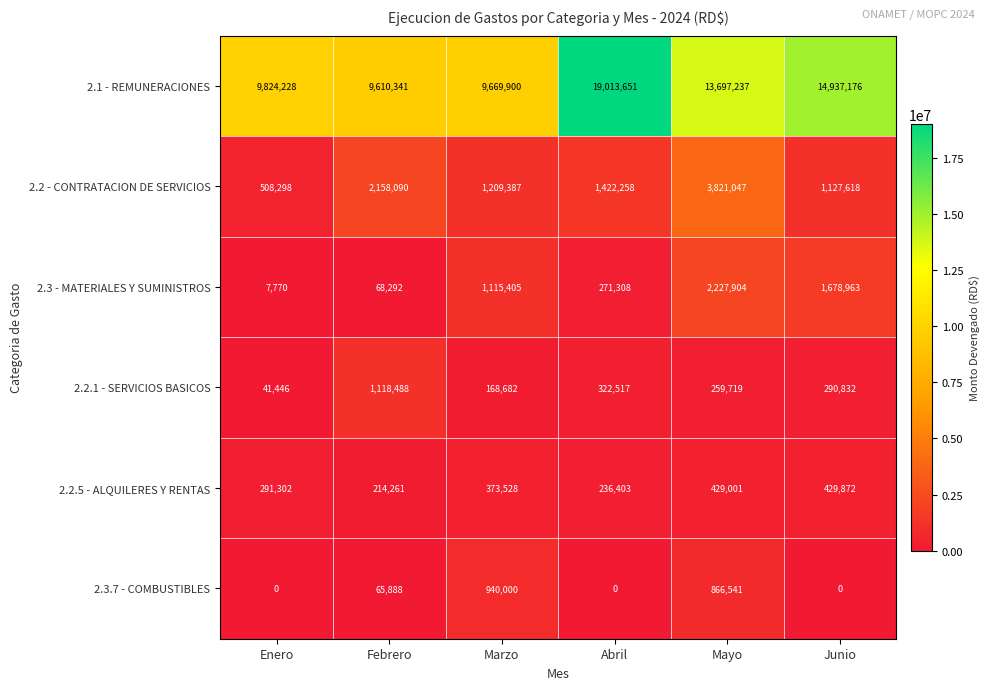

Is it true that 2.2 - CONTRATACION DE SERVICIOS equals 2386357 at Mayo?

False